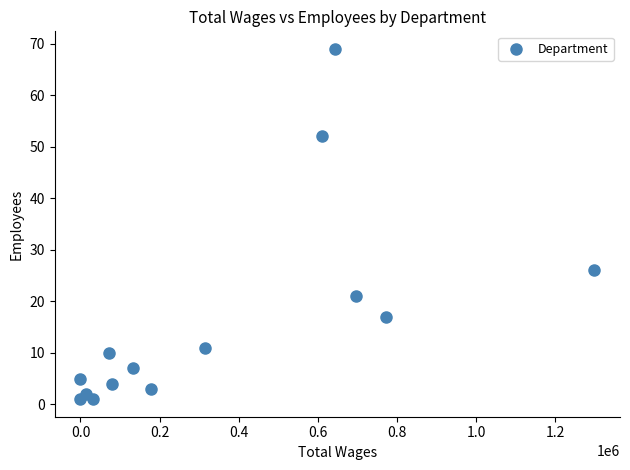

What Y value in the scatter plot is closest to 35?

26